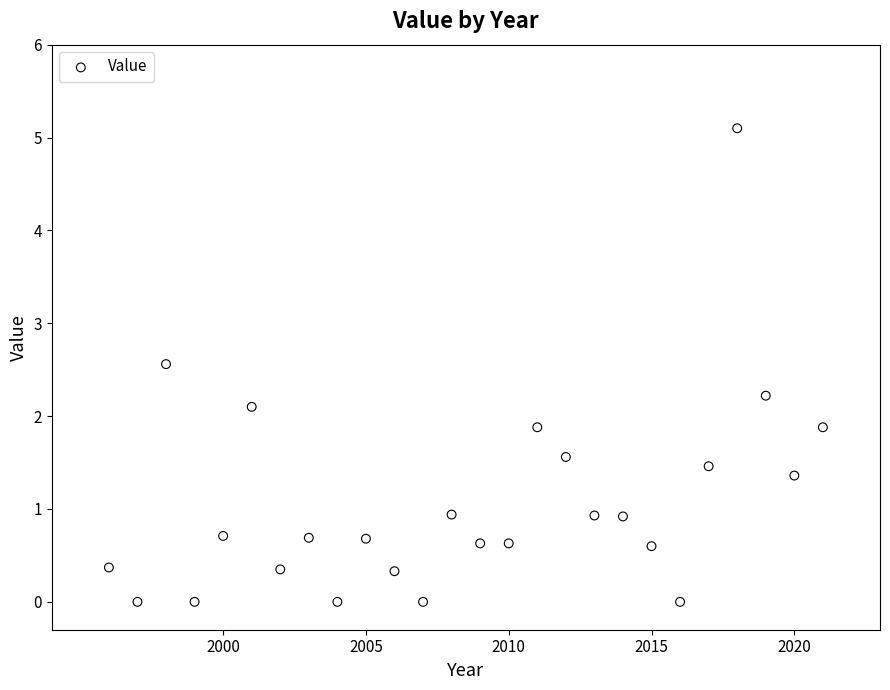

What is the range of Y values (max minus min)?

5.1